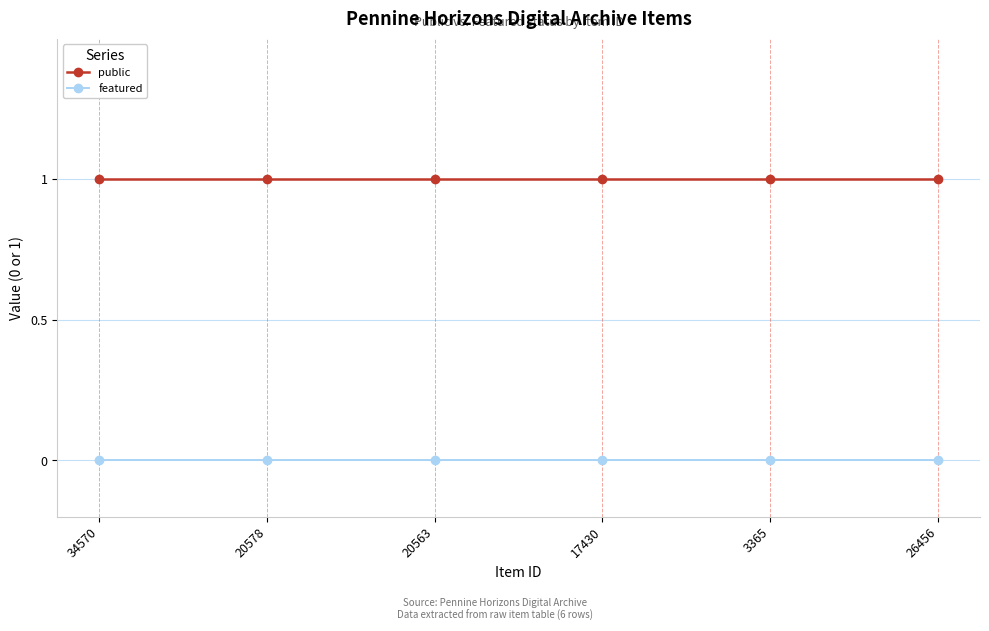

List the series in order of their overall mean, lowest first.

featured, public